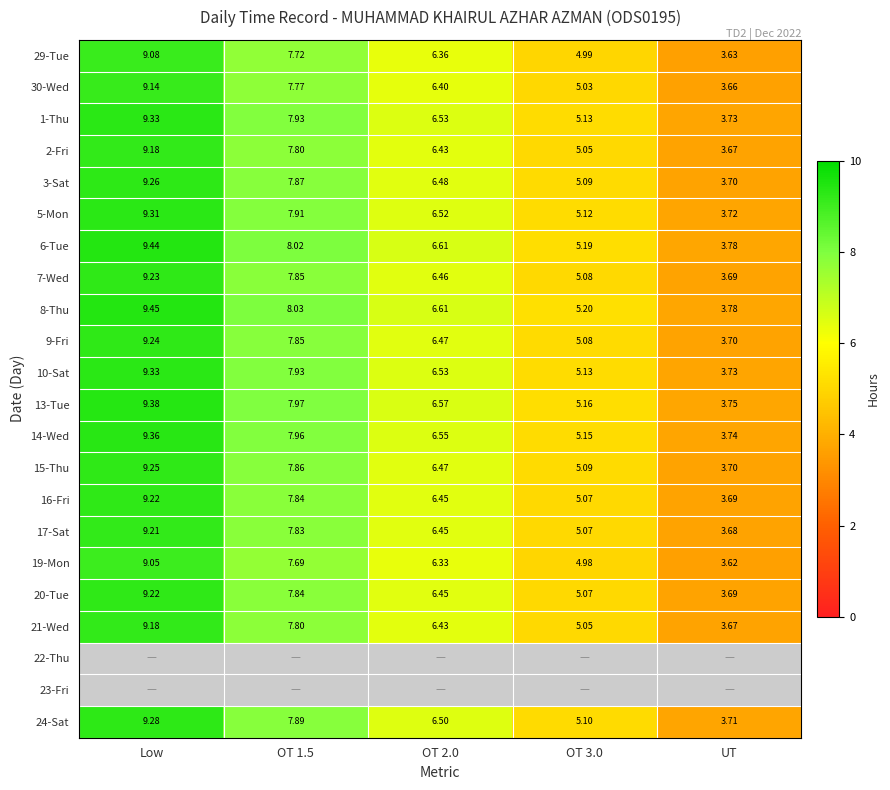

Is the value of 20-Tue at UT greater than the value of 9-Fri at OT 2.0?

No